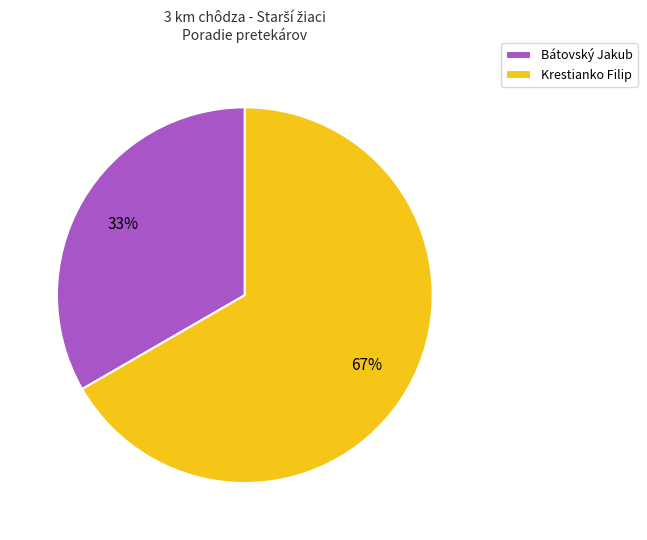

To the nearest percent, what is the average slice percentage?

50%